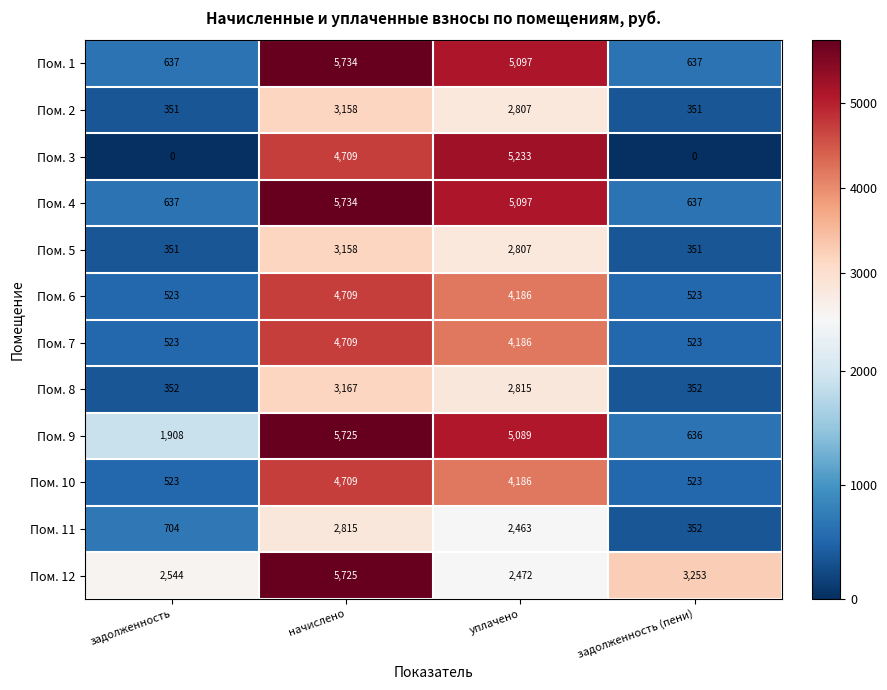

At which label does Пом. 5 first exceed 2807?

начислено